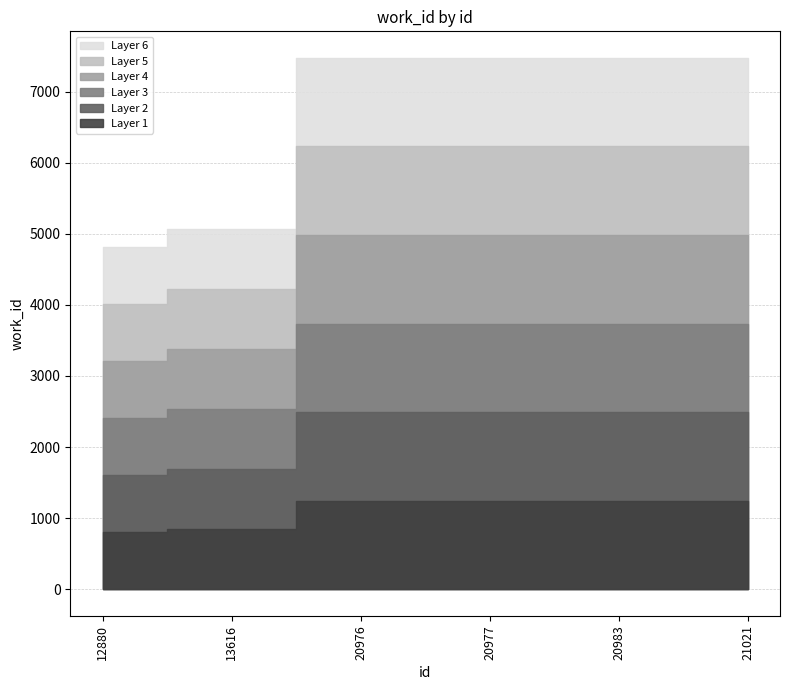

Which has a higher value, 12880 or 21021?

21021